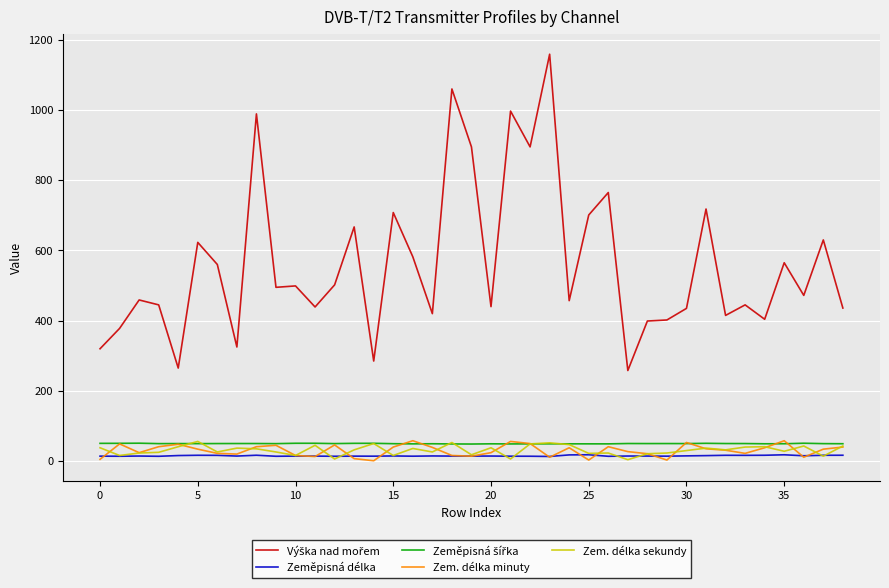

How many lines are shown in the chart?

5